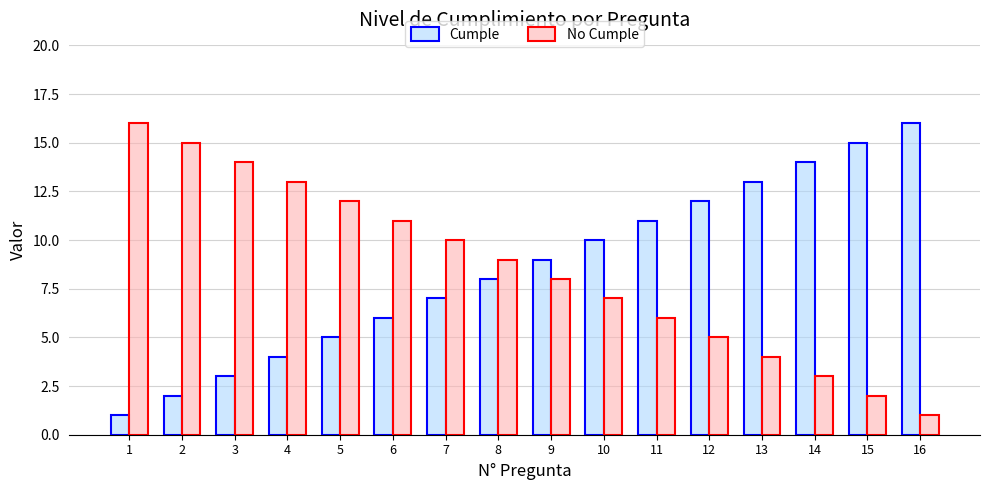

Reading left to right, what are all the values shown in this chart?

Cumple: 1	2	3	4	5	6	7	8	9	10	11	12	13	14	15	16
No Cumple: 16	15	14	13	12	11	10	9	8	7	6	5	4	3	2	1